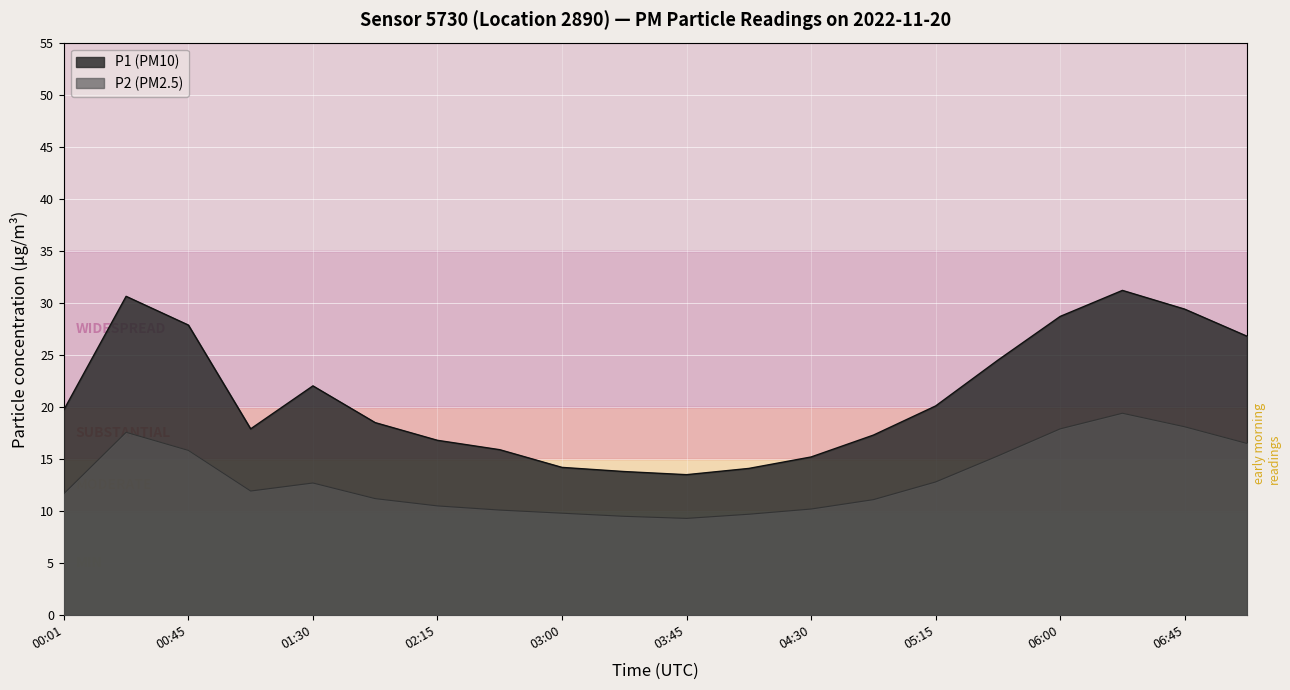

How many lines are shown in the chart?

2